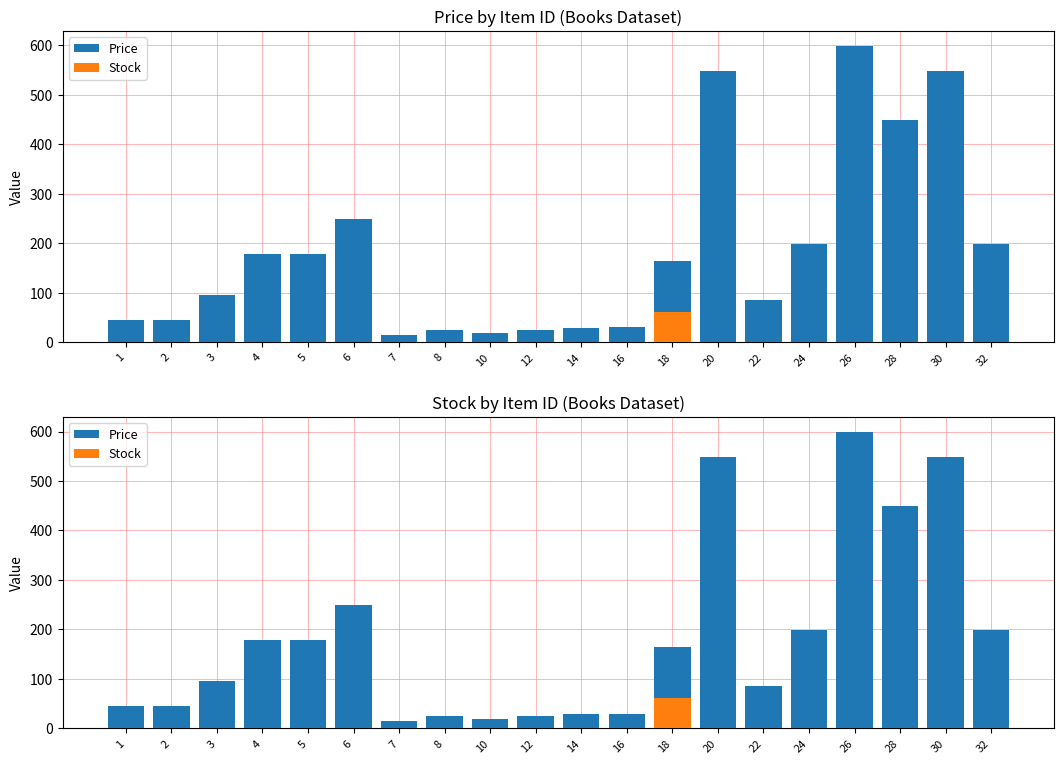

How many series are shown in this chart?

2